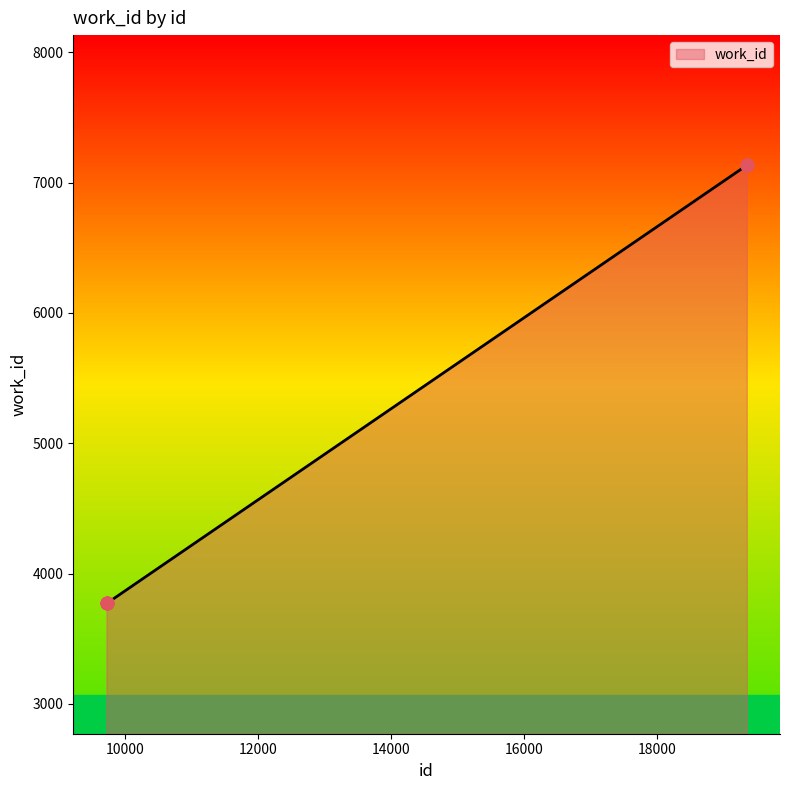

What is the smallest value displayed?

3771